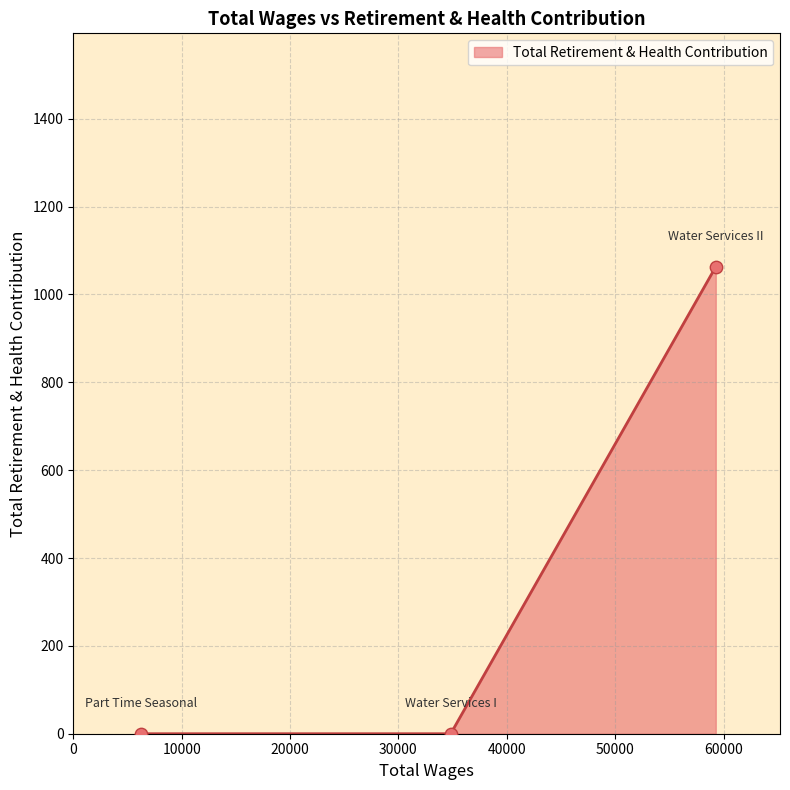

What is the difference between the maximum and second lowest values?

1063